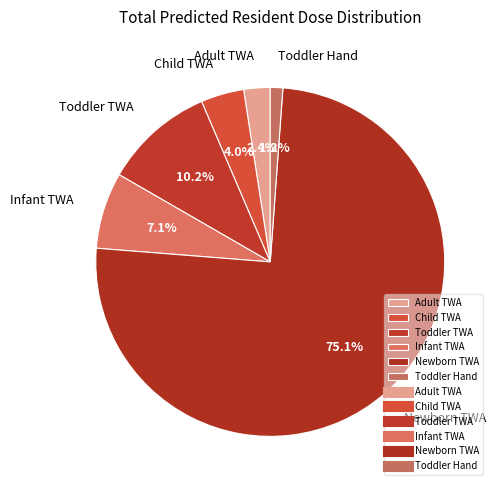

Rank the categories by value from lowest to highest.

Toddler Hand, Adult TWA, Child TWA, Infant TWA, Toddler TWA, Newborn TWA